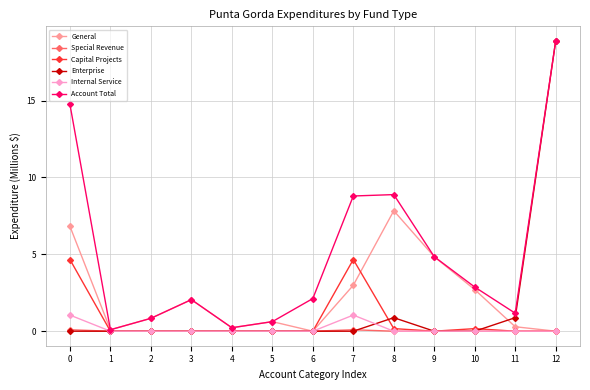

What is the difference between the maximum and minimum values in the General series?

7.8